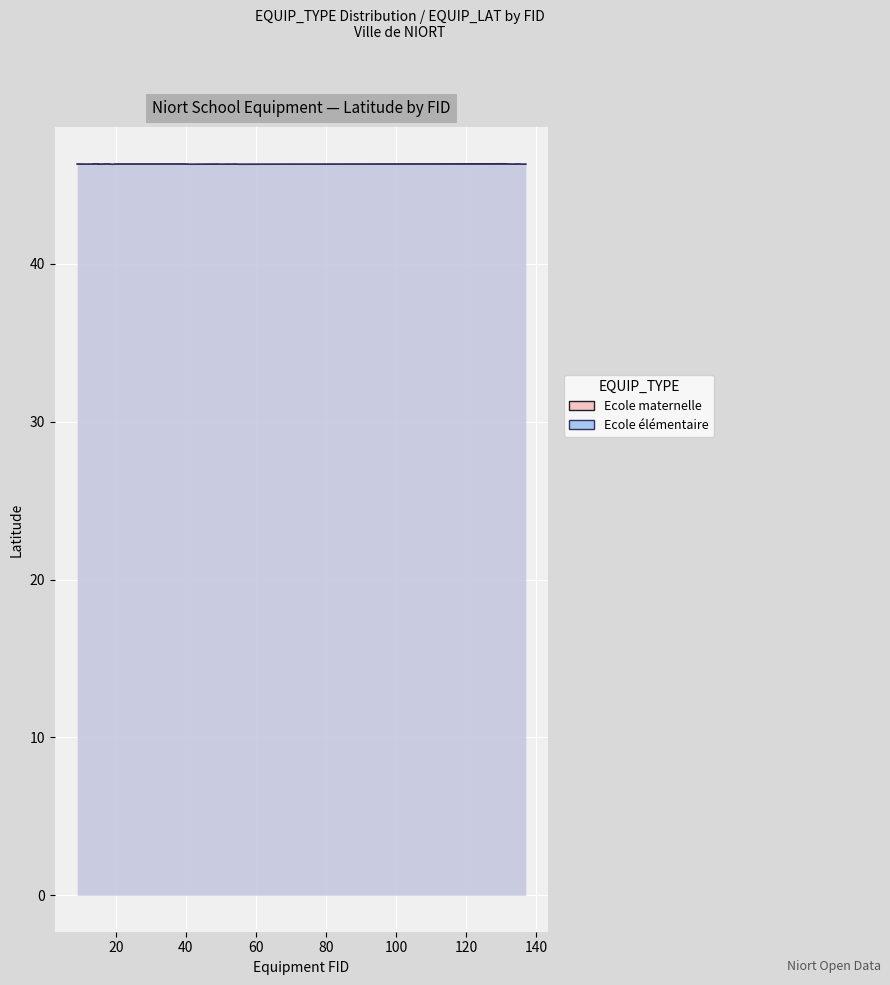

In Ecole elementaire, how many points are lower than both neighbors (excluding endpoints)?

9